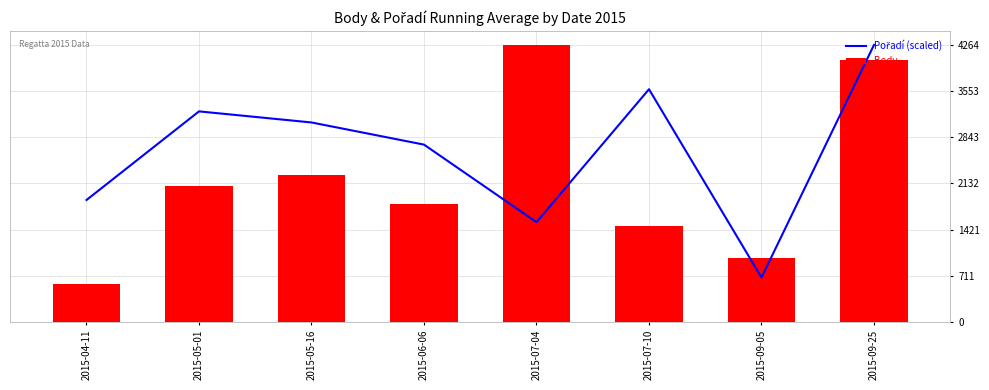

What is the difference between the second highest and second lowest values in the Body series?

3062